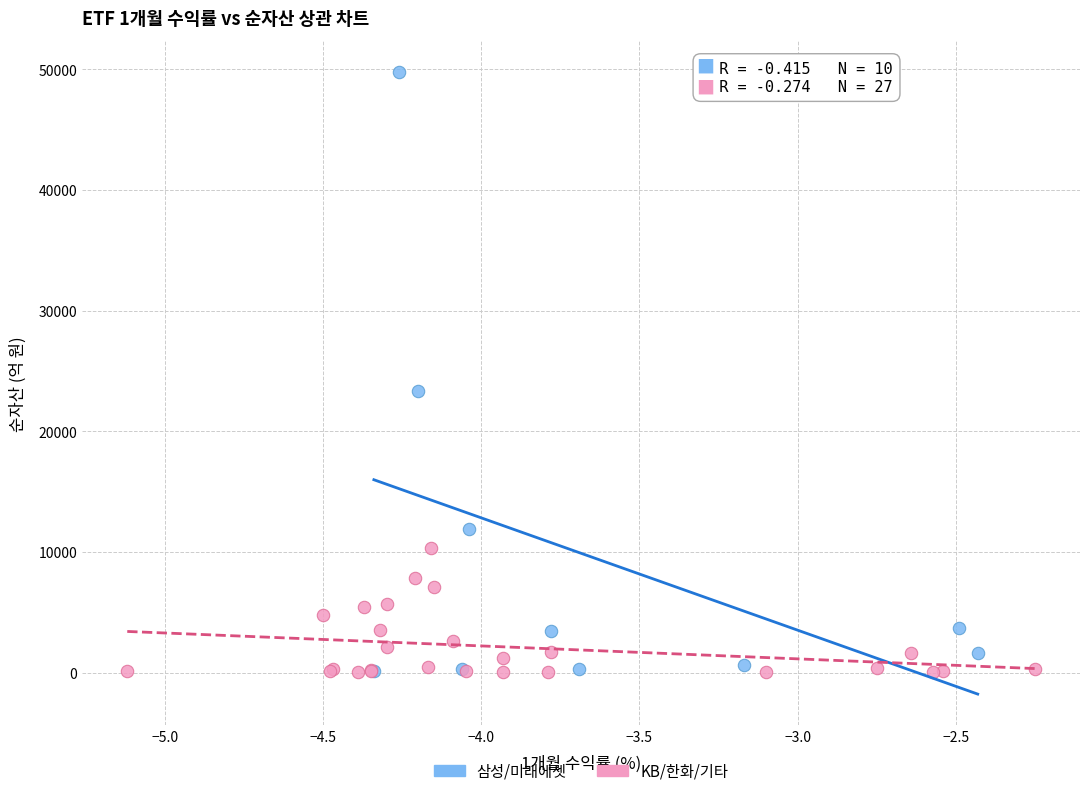

Which series reaches the maximum Y coordinate?

삼성/미래에셋